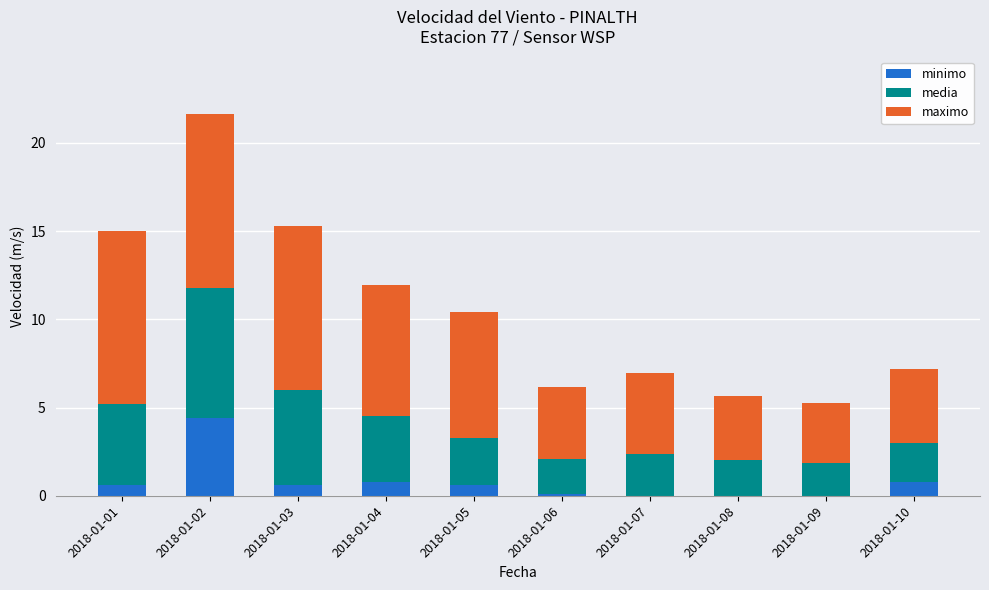

At which label does minimo reach its peak?

2018-01-02